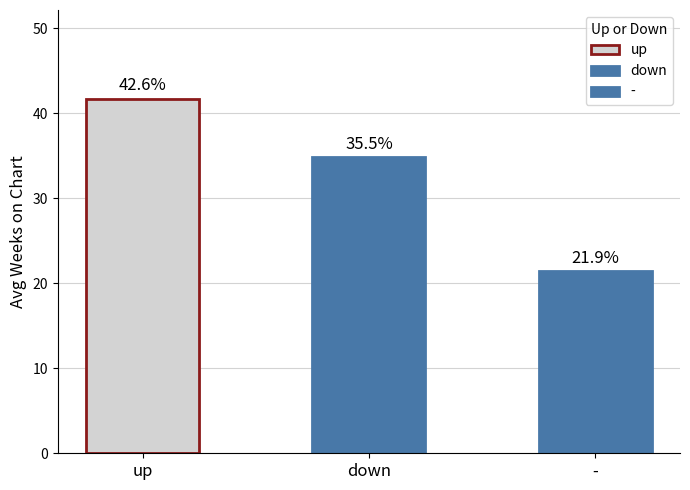

What is the label of the 1st bar from the right?

-